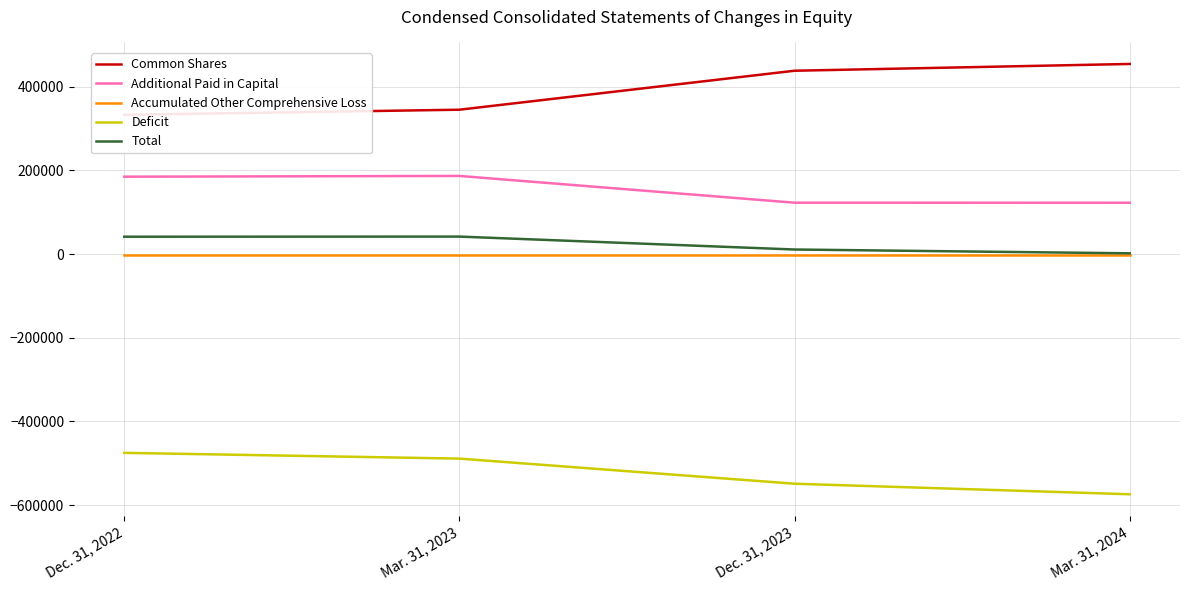

What are all the series names shown in the legend?

Common Shares, Additional Paid in Capital, Accumulated Other Comprehensive Loss, Deficit, Total